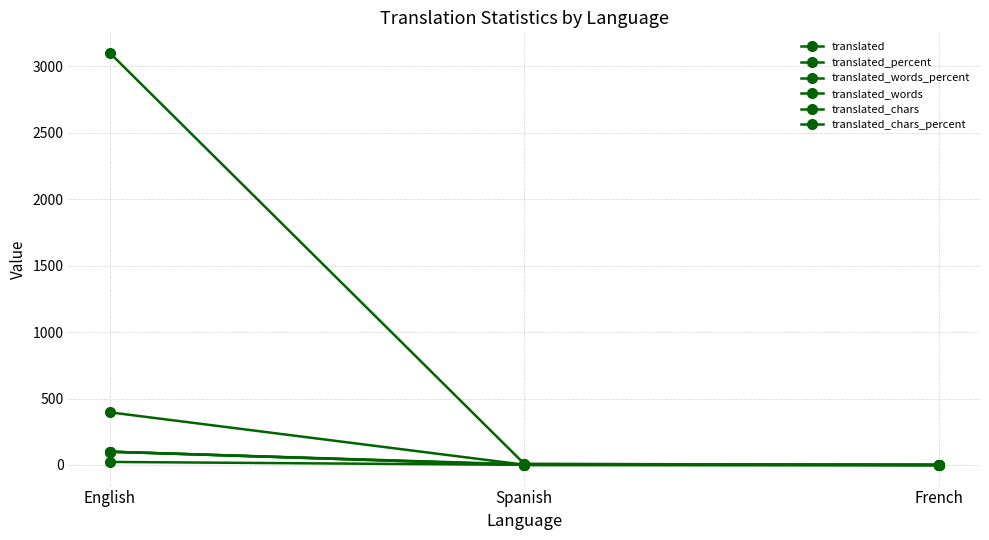

Does the chart have visible grid lines?

Yes